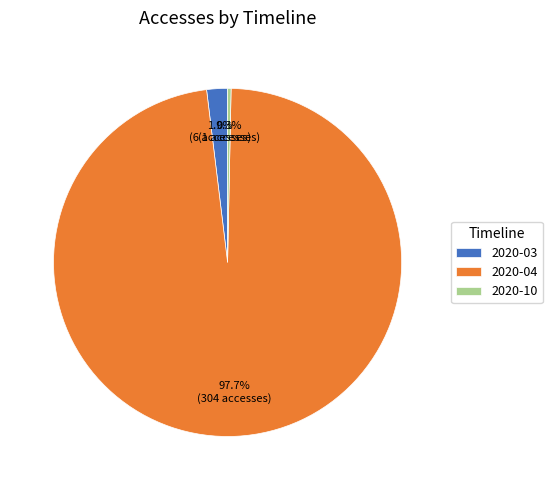

Which slice is the smallest?

2020-10